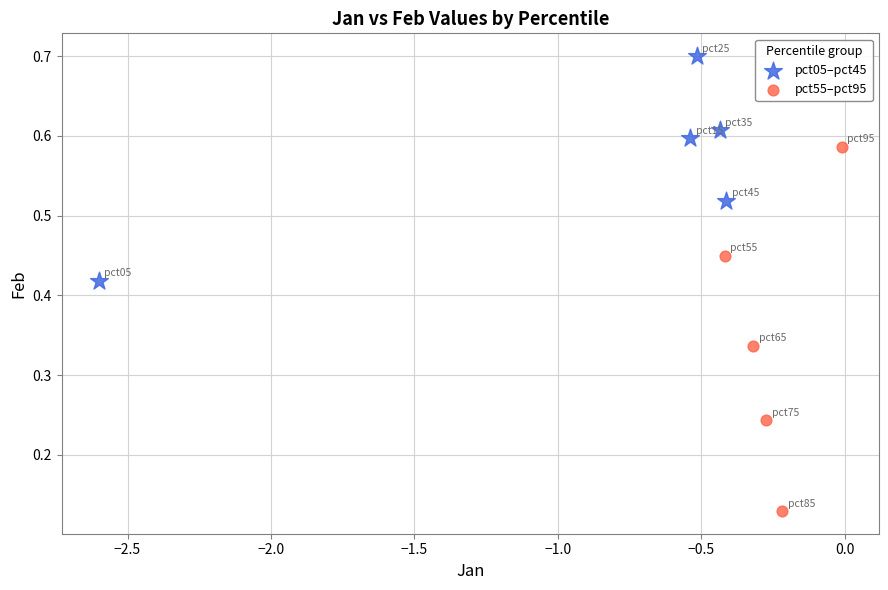

Which series has the widest spread of Y values?

pct55–pct95